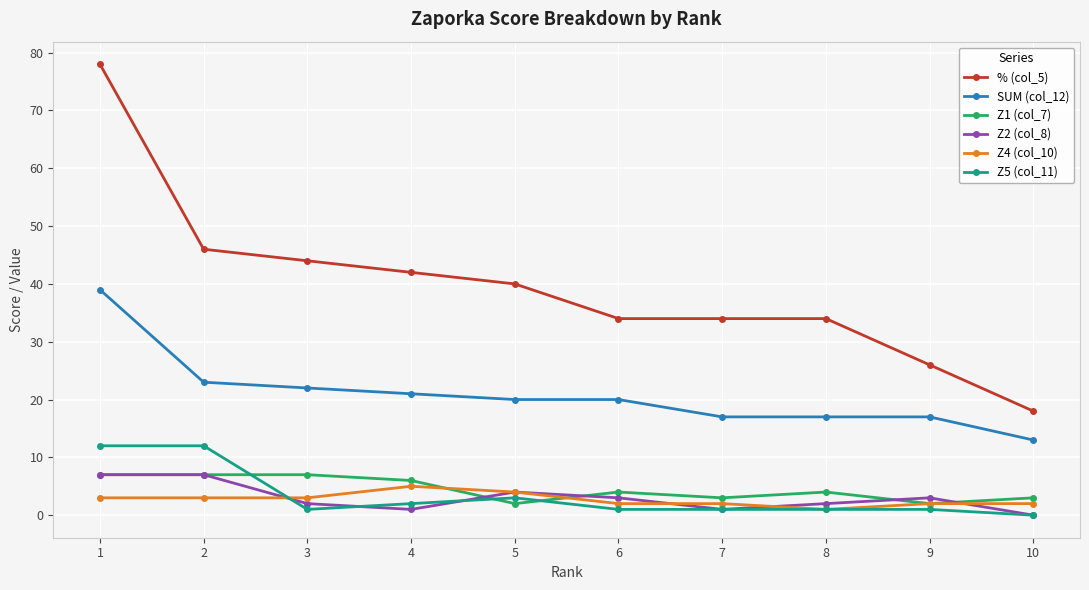

How many data points does each series have?

10